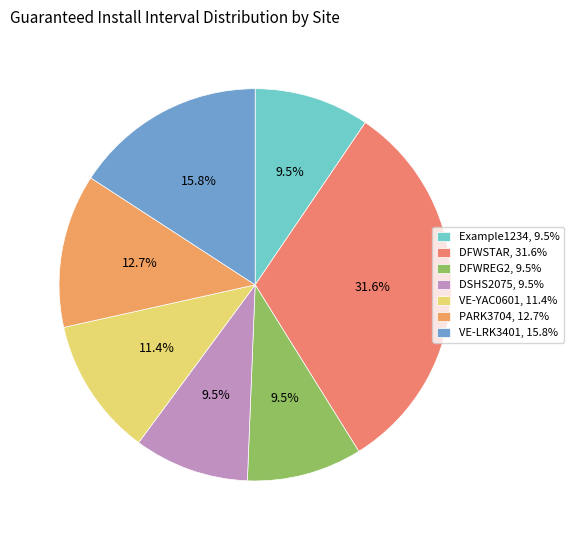

What percentage is NOT represented by DFWSTAR?

68.4%